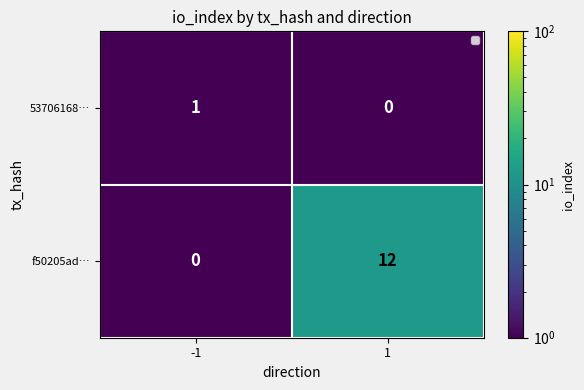

What is the difference between the highest and lowest values at -1?

1